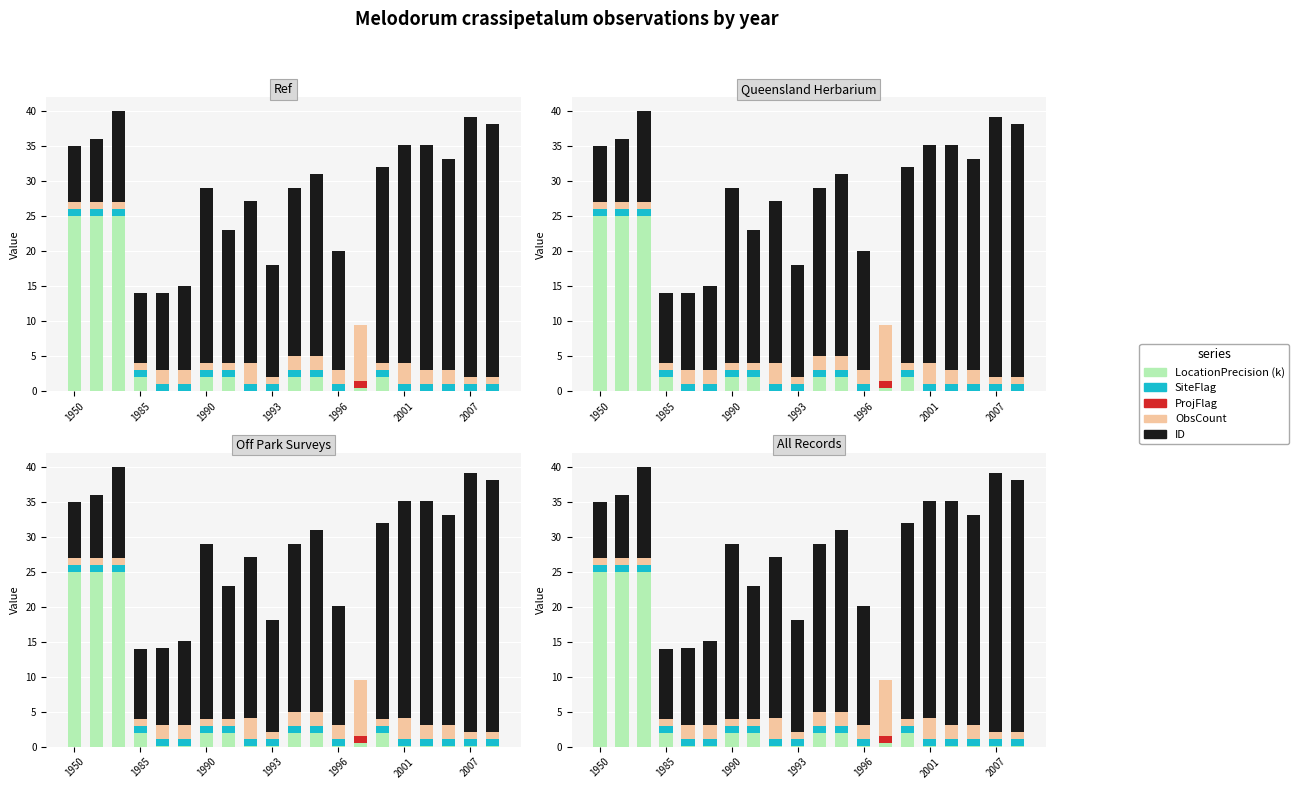

What is the difference between the LocationPrecision (k) values at 2001 and 10?

1.9